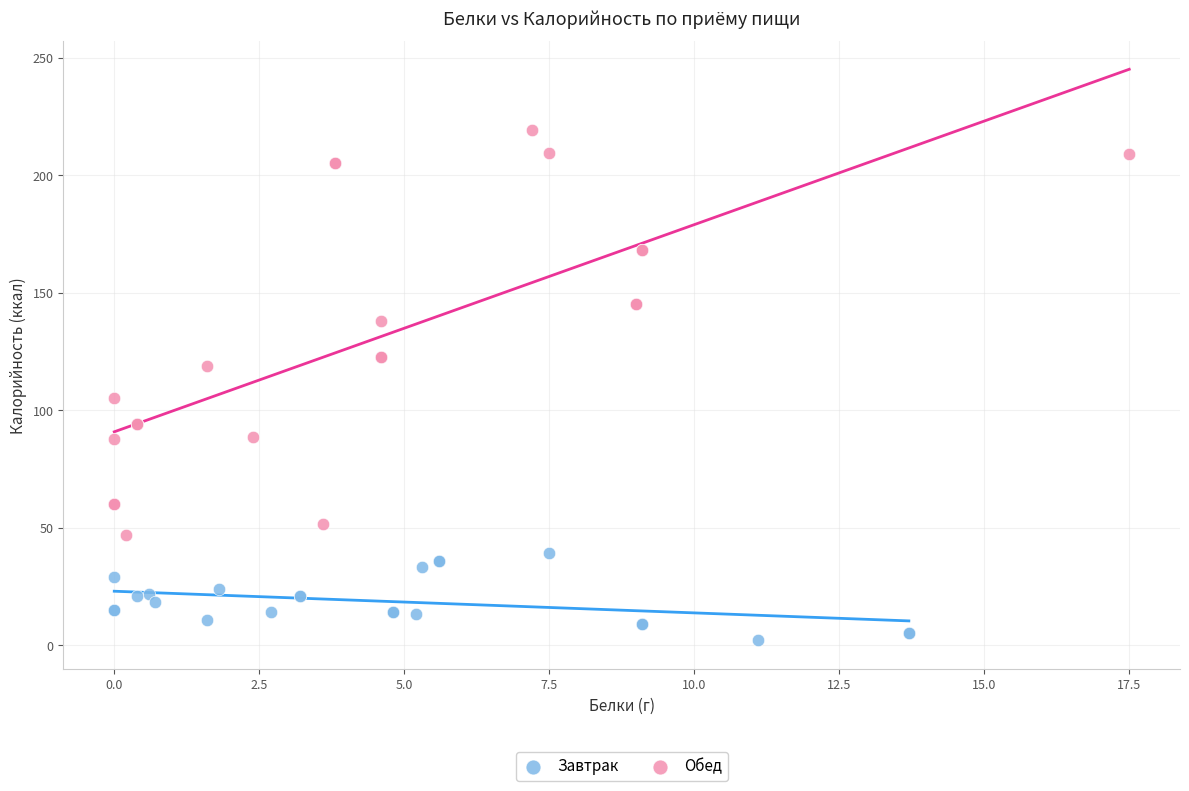

What are all the series names shown in the legend?

Завтрак, Обед